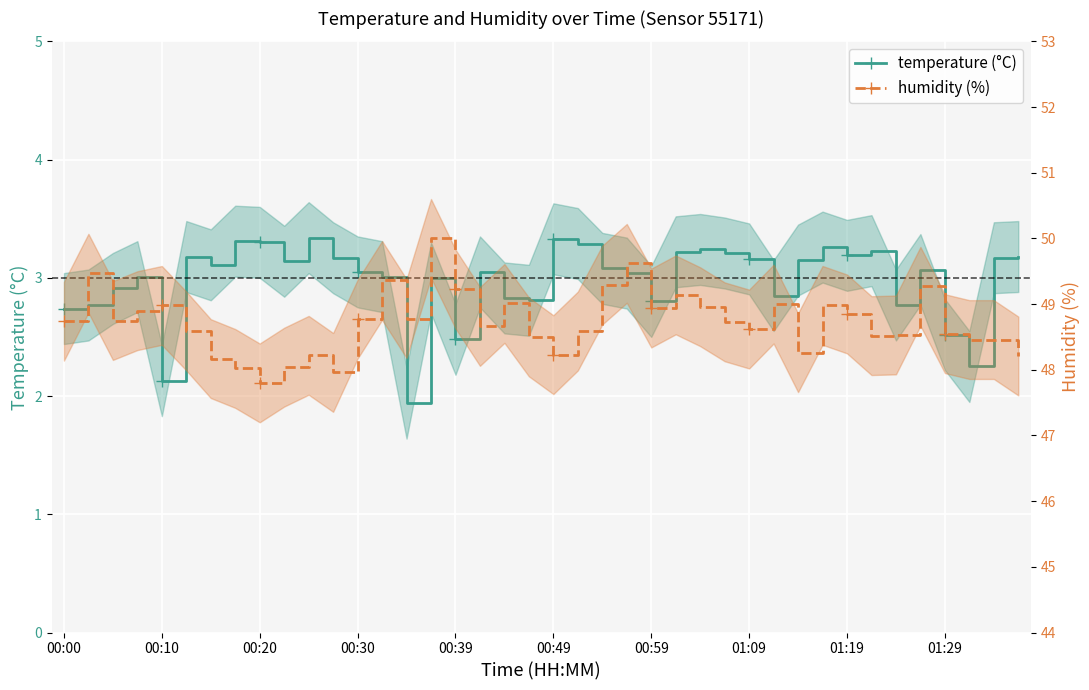

The value of temperature (°C) at 19 is 1.5. True or false?

False